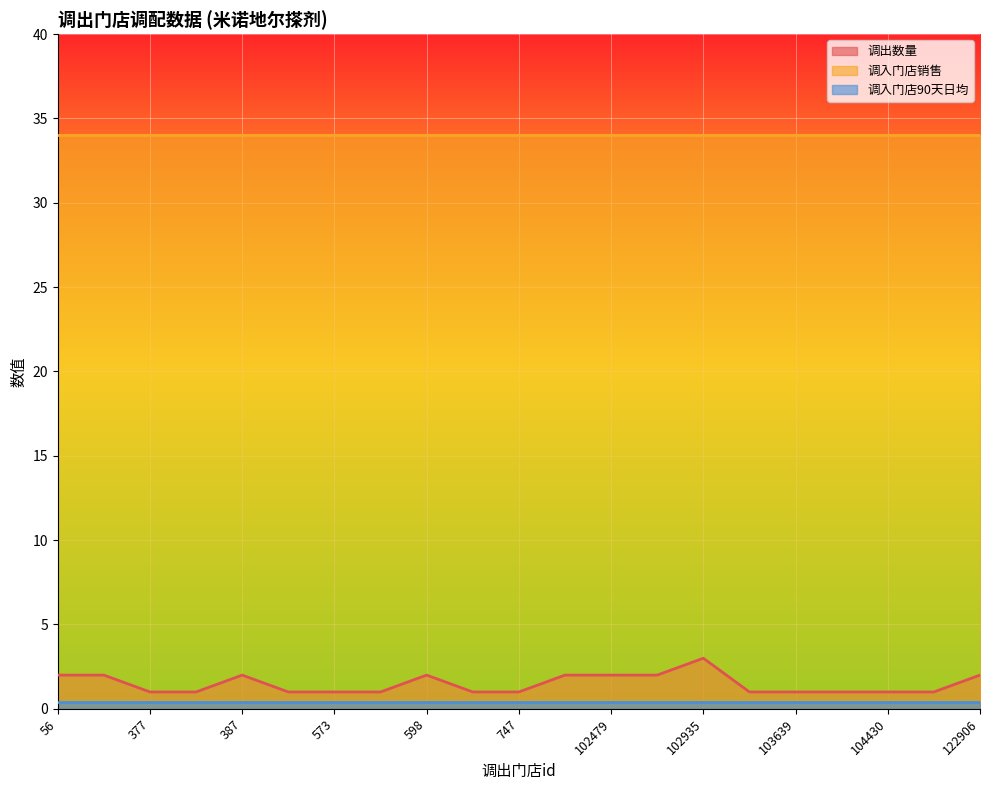

What is the sum of the 调出数量 values at 104430 and 115971?

2.0